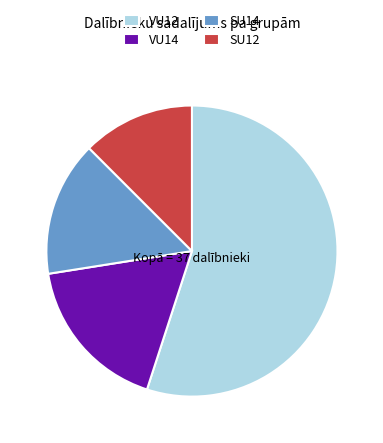

What is the largest slice in the pie chart?

VU12